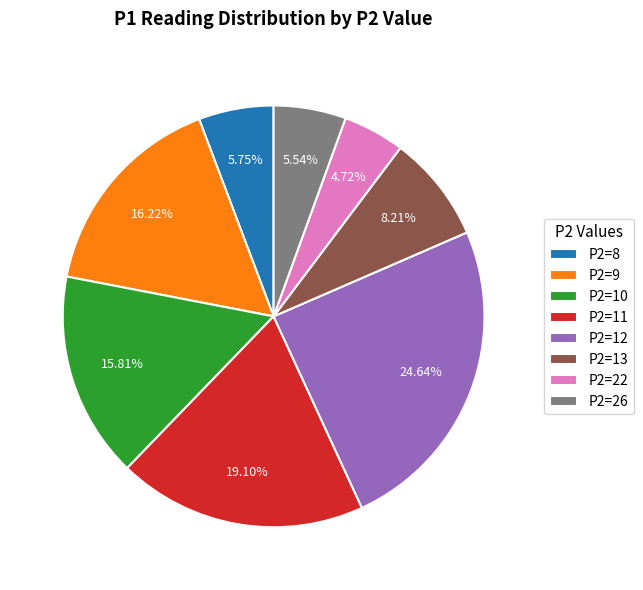

Which slice is the largest?

P2=12